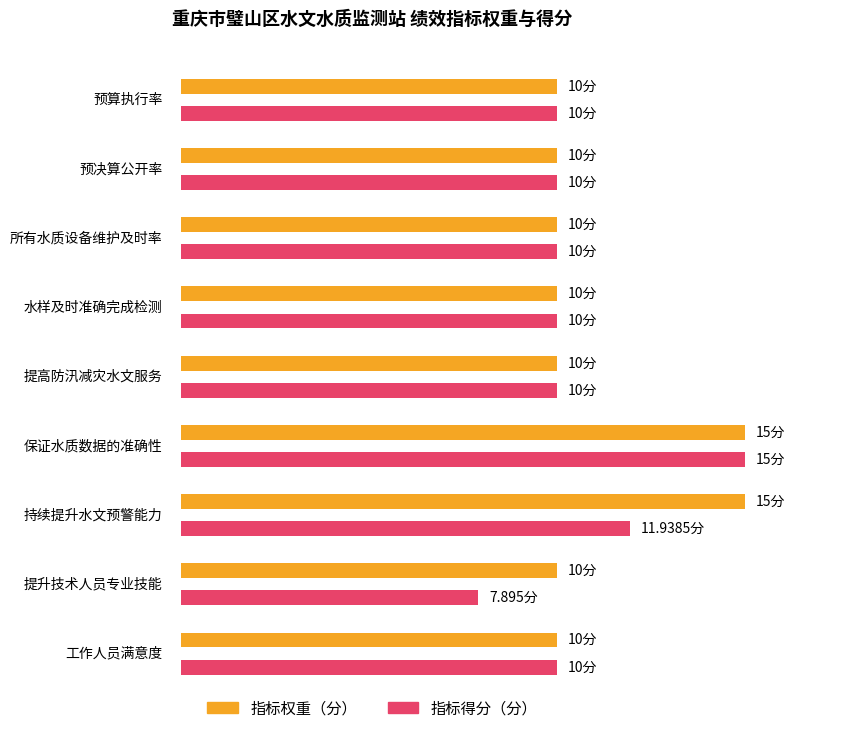

Which series has the widest spread of values?

指标得分（分）